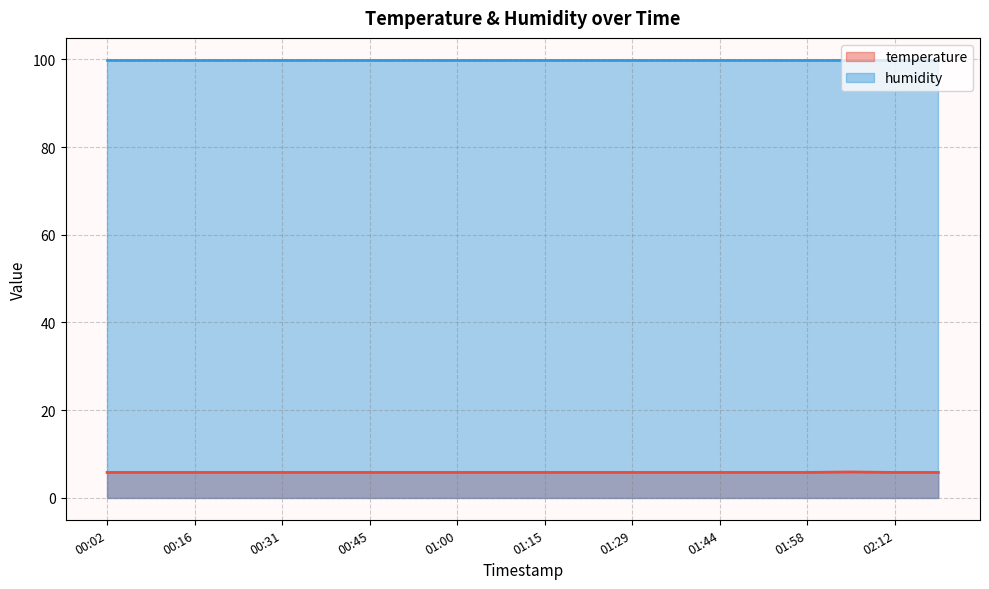

Reading left to right, transcribe all the data shown in this chart.

temperature (line): 5.8	5.8	5.8	5.8	5.8	5.8	5.8	5.8	5.8	5.8	5.8	5.8	5.8	5.8	5.8	5.8	5.8	5.9	5.8	5.8
humidity (line): 99.9	99.9	99.9	99.9	99.9	99.9	99.9	99.9	99.9	99.9	99.9	99.9	99.9	99.9	99.9	99.9	99.9	99.9	99.9	99.9